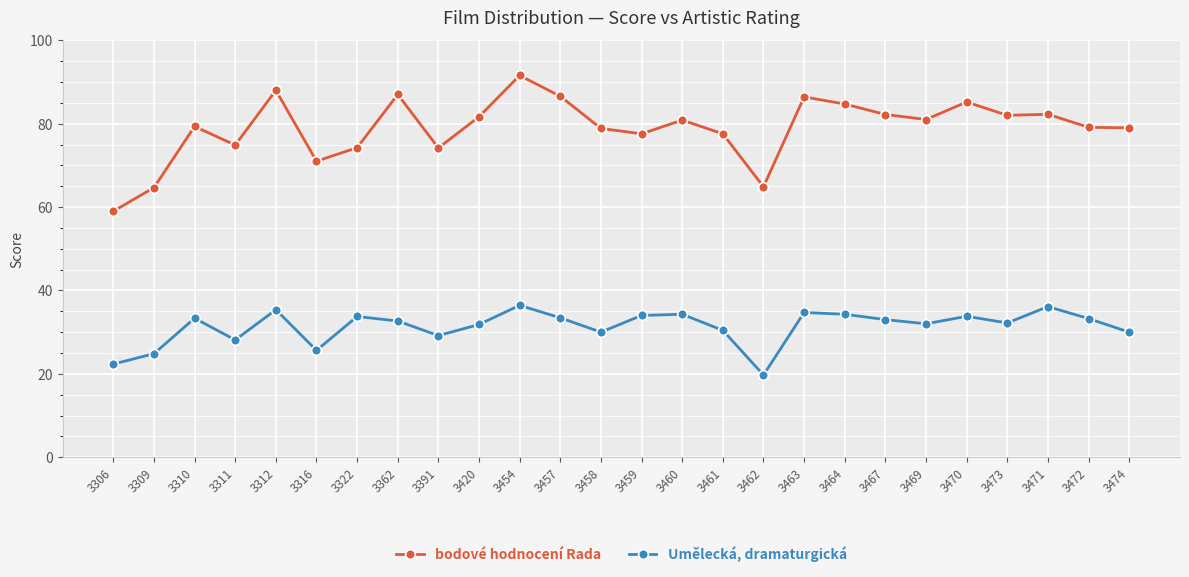

What are all the series names shown in the legend?

bodové hodnocení Rada, Umělecká, dramaturgická